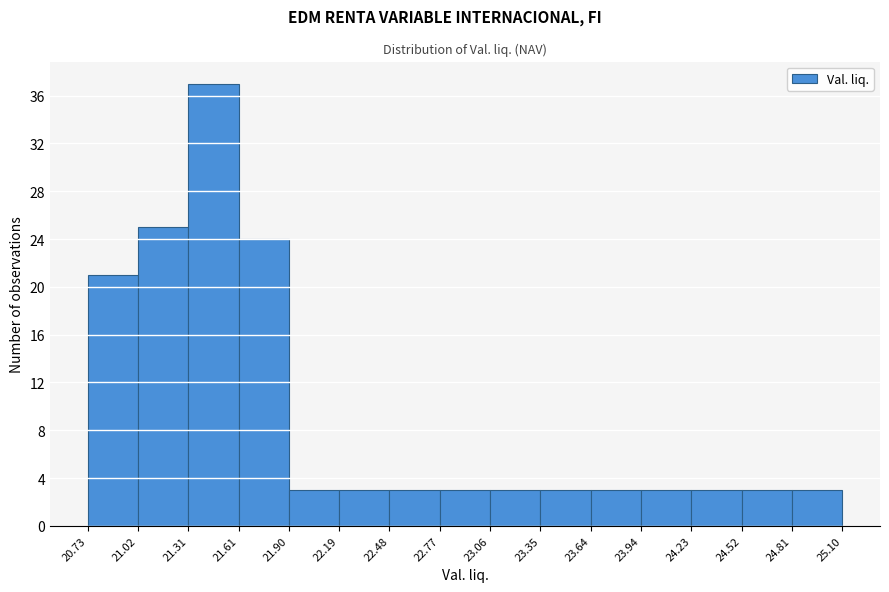

Reading left to right, list every bar in this chart as the range it spans on the x-axis followed by its height. The values are not printed on the chart, so give them approximately, as read against the axis.

20.73 to 21.02: 21
21.02 to 21.31: 25
21.31 to 21.61: 37
21.61 to 21.90: 24
21.90 to 22.19: 3
22.19 to 22.48: 3
22.48 to 22.77: 3
22.77 to 23.06: 3
23.06 to 23.35: 3
23.35 to 23.64: 3
23.64 to 23.94: 3
23.94 to 24.23: 3
24.23 to 24.52: 3
24.52 to 24.81: 3
24.81 to 25.10: 3